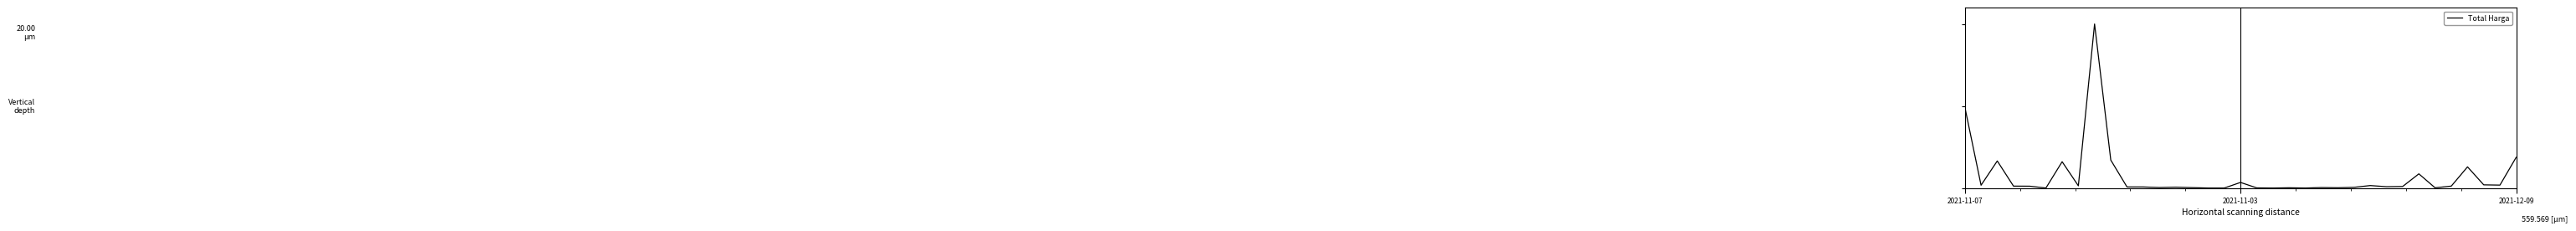

Which category has the lowest value across all series?

16